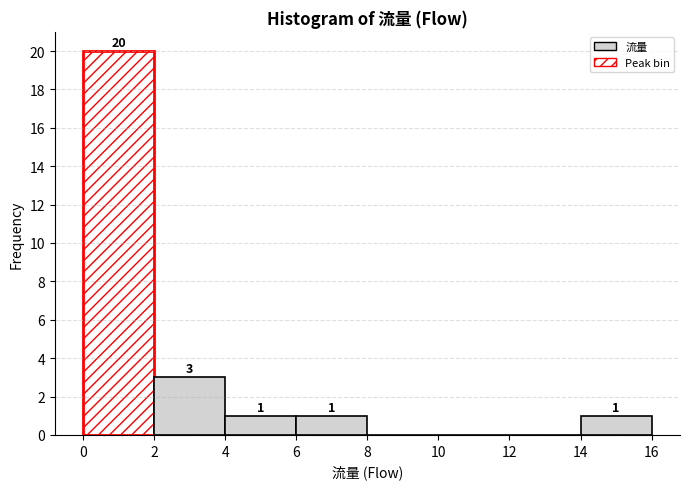

Over which range of the x-axis is the bar tallest?

0 to 2